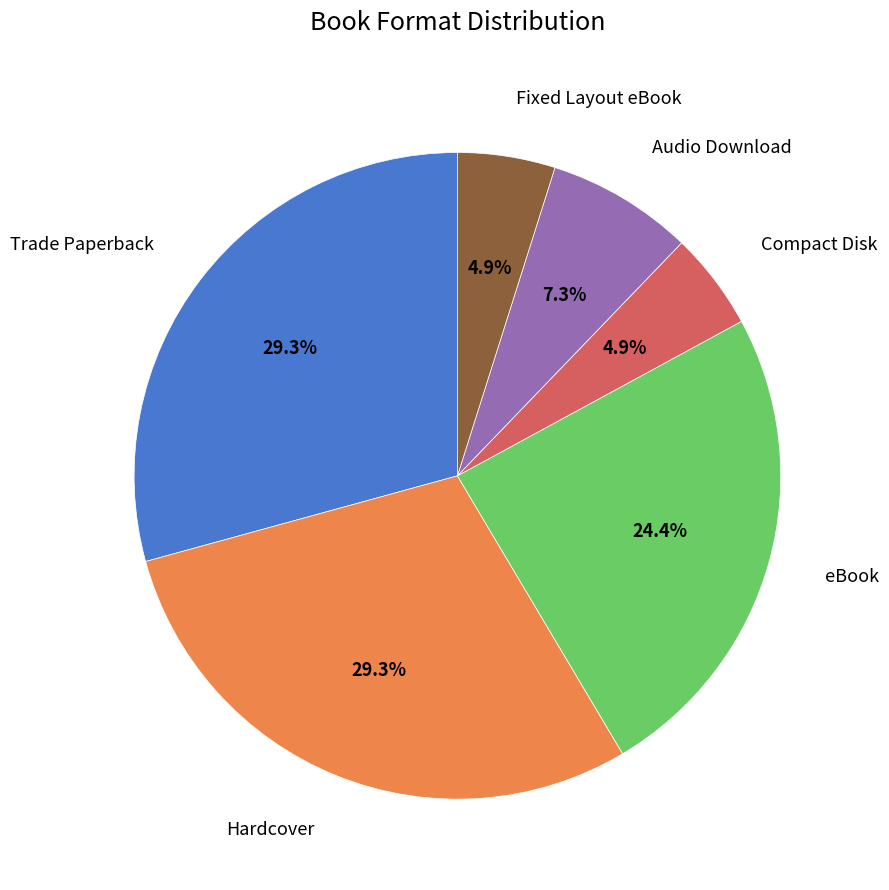

Is there any slice that represents more than half of the pie?

No